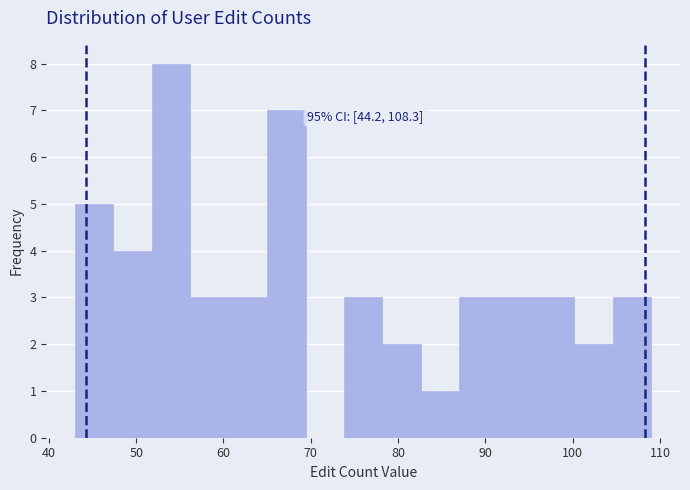

Which range on the x-axis has the tallest bar?

51.8 to 56.2